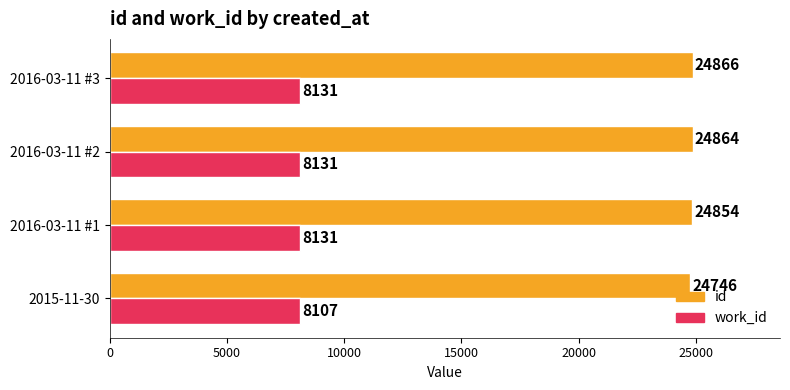

Is the value of work_id at 2016-03-11 #2 greater than the value of id at 2016-03-11 #3?

No